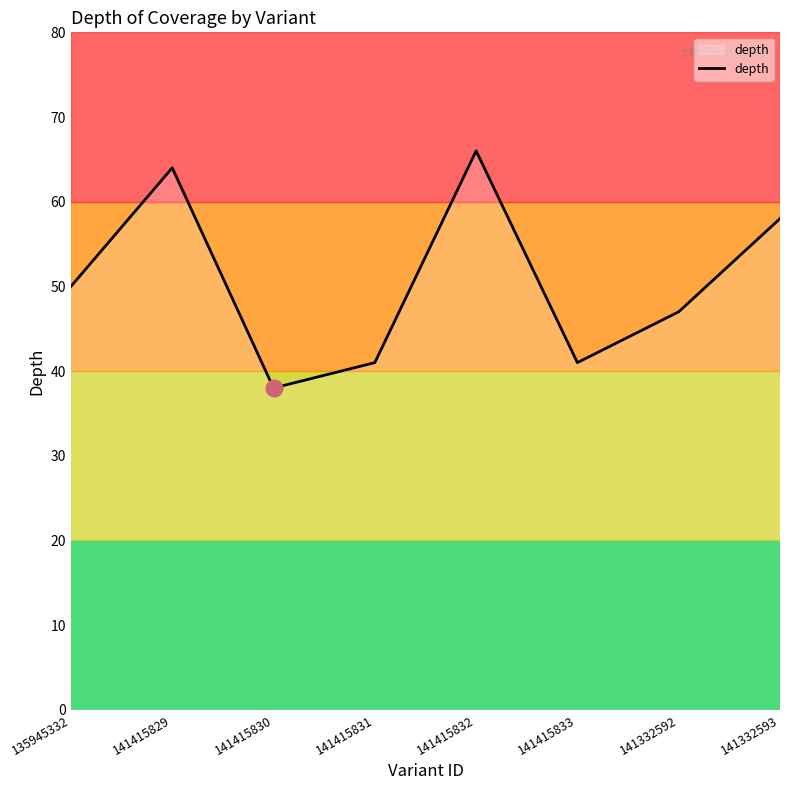

How many lines are shown in the chart?

1